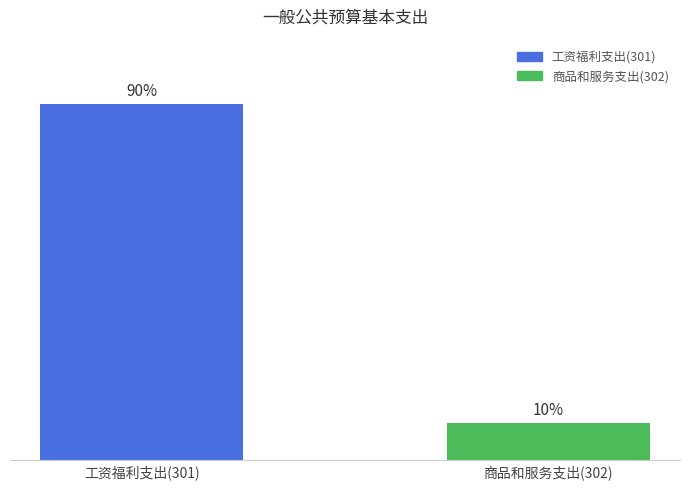

What are all the series names shown in the legend?

工资福利支出(301), 商品和服务支出(302)